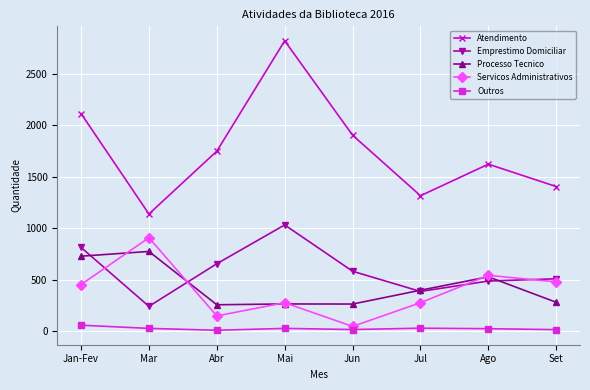

How many interior local peaks does the Servicos Administrativos series have?

3